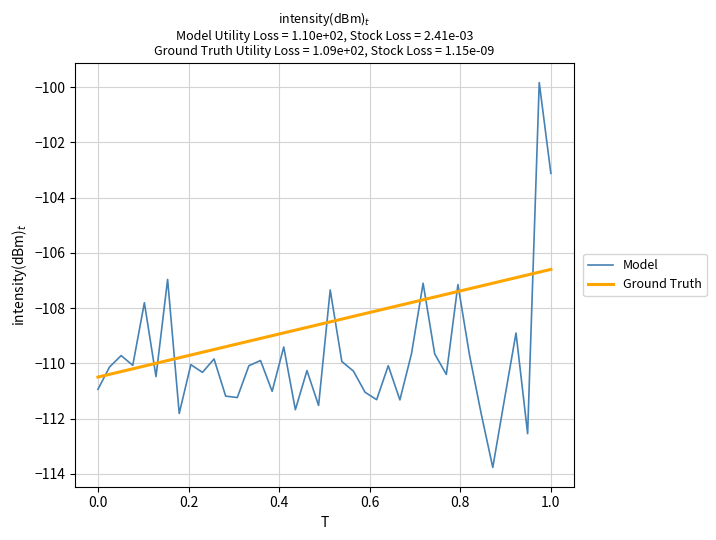

Which series has the largest total across all categories?

Ground Truth